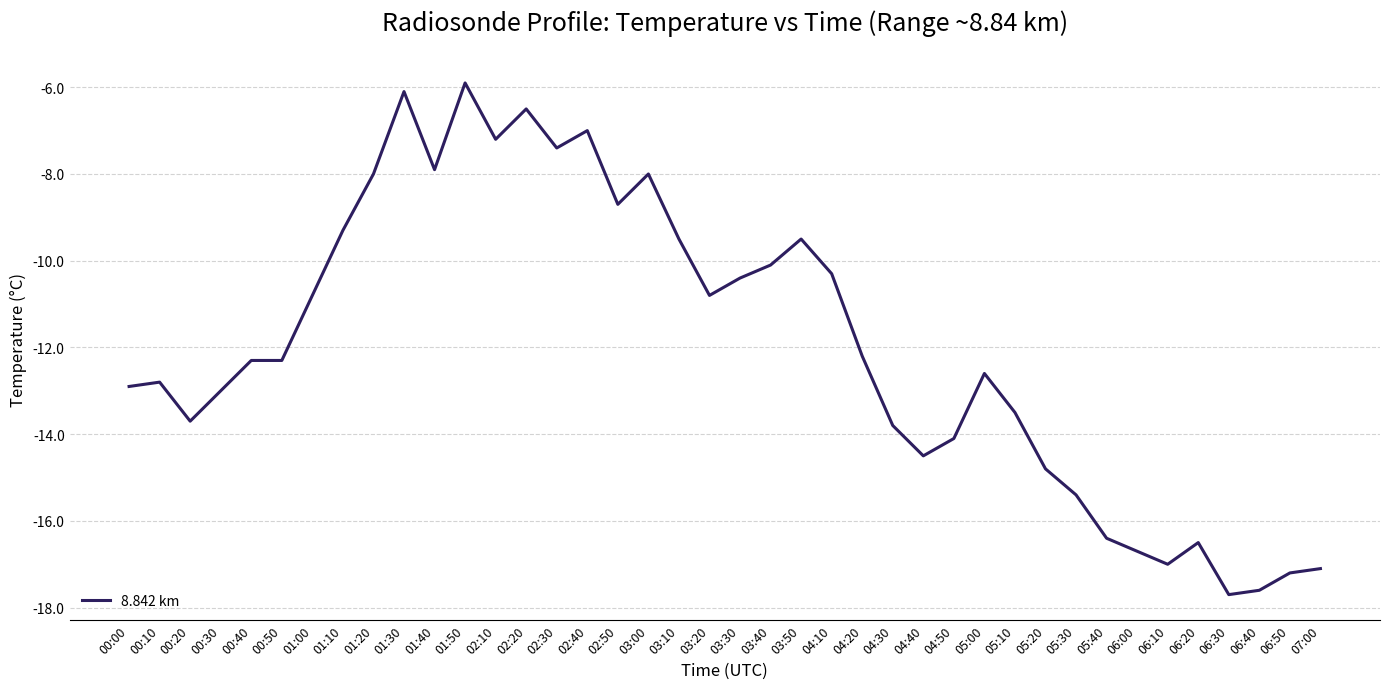

Which has a higher value, 00:00 or 05:20?

00:00